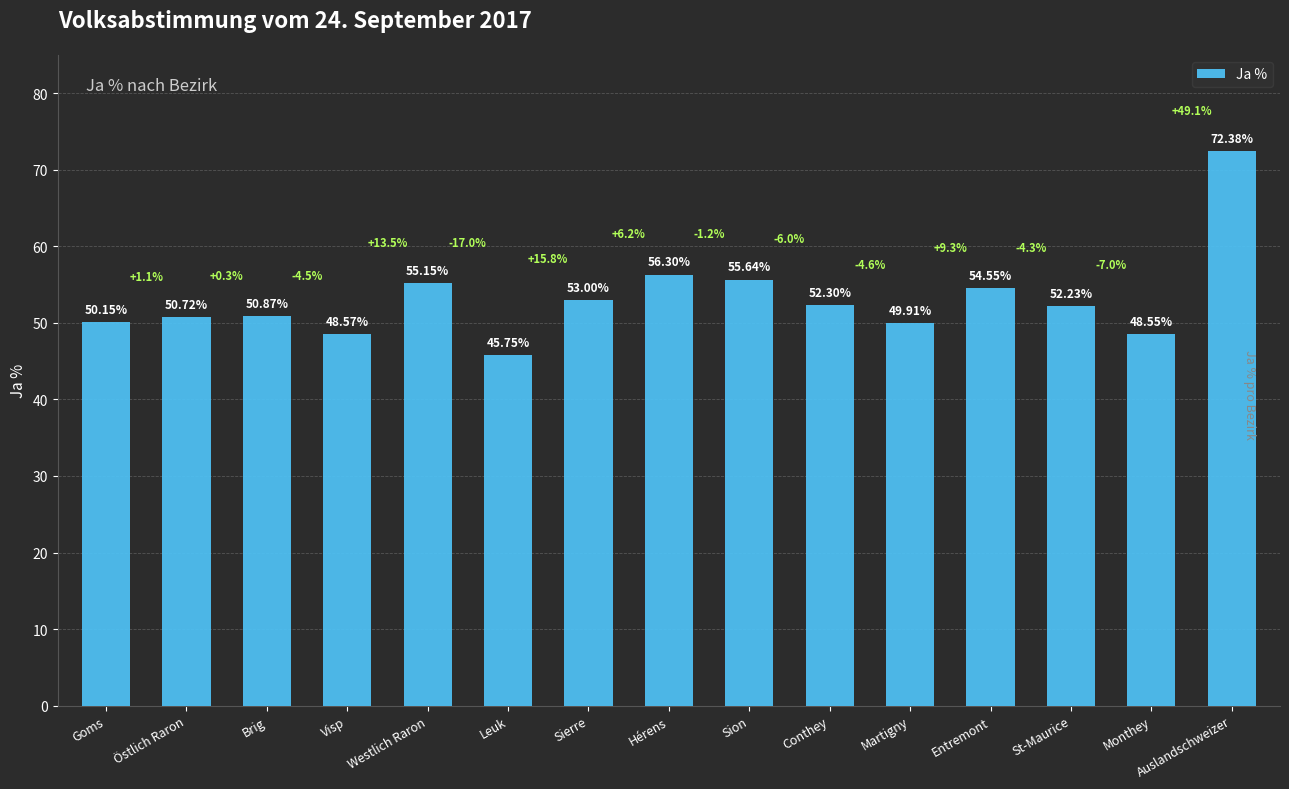

Are the bars horizontal?

No